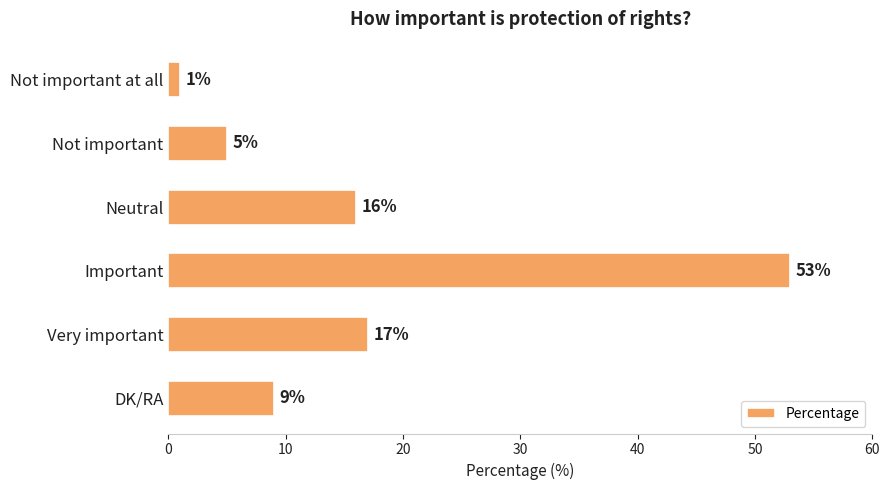

Which has a higher value, Important or Not important at all?

Important